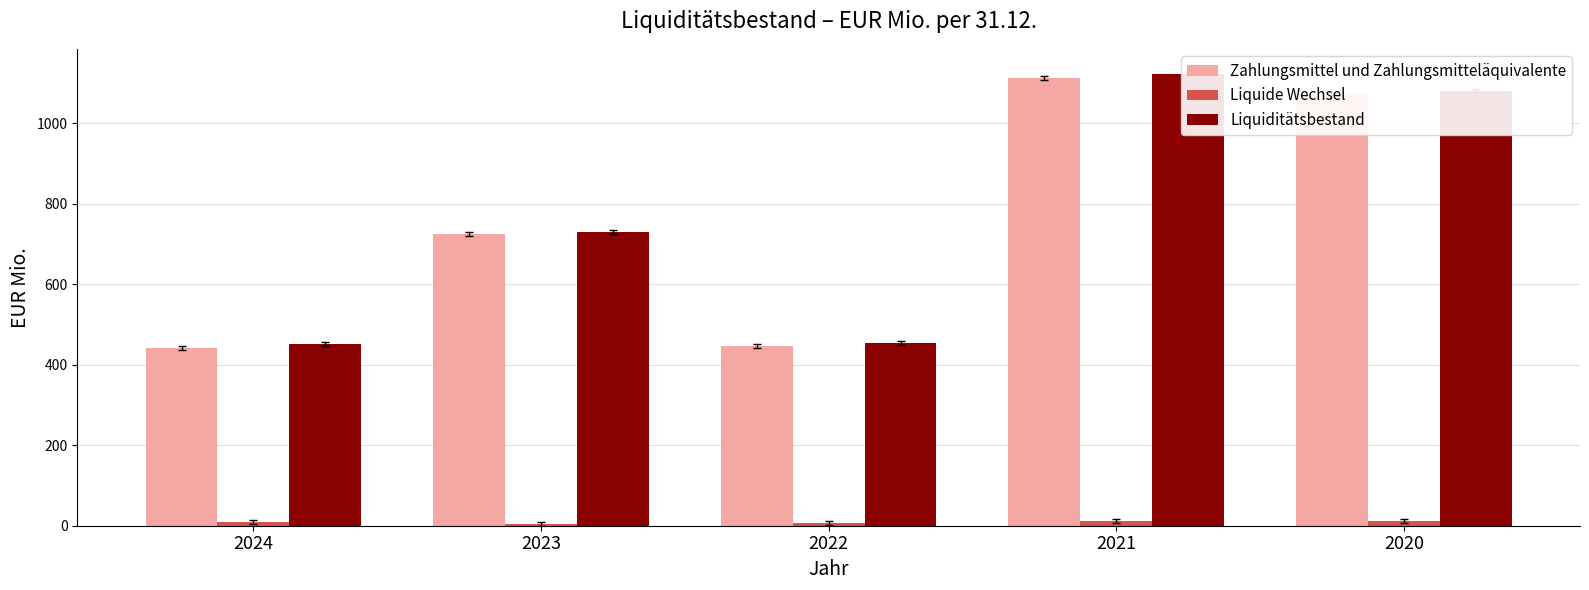

The value of Liquiditätsbestand at 2021 is 1569.6. True or false?

False